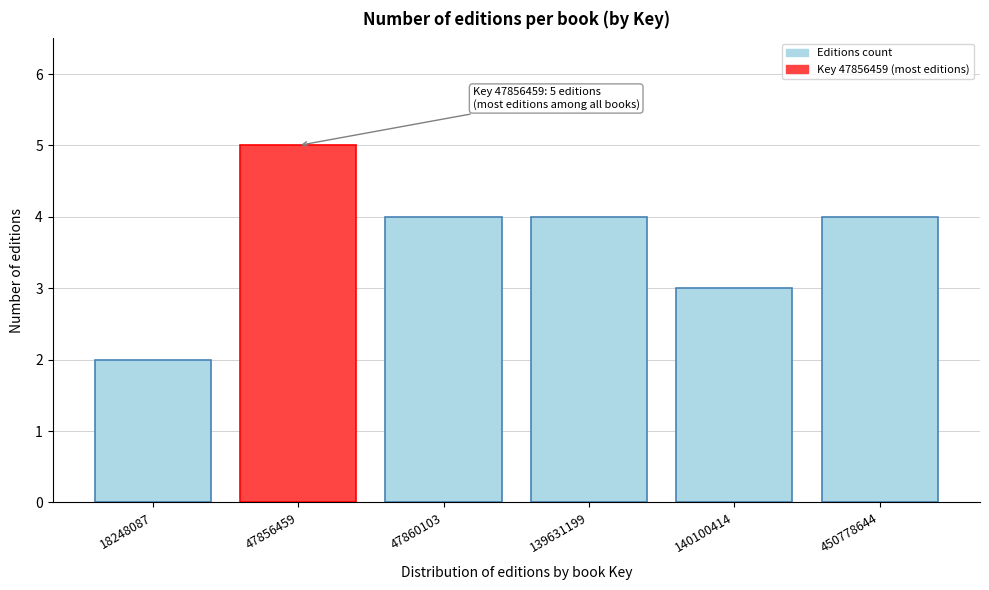

Reading left to right, what are all the values shown in this chart?

2	5	4	4	3	4